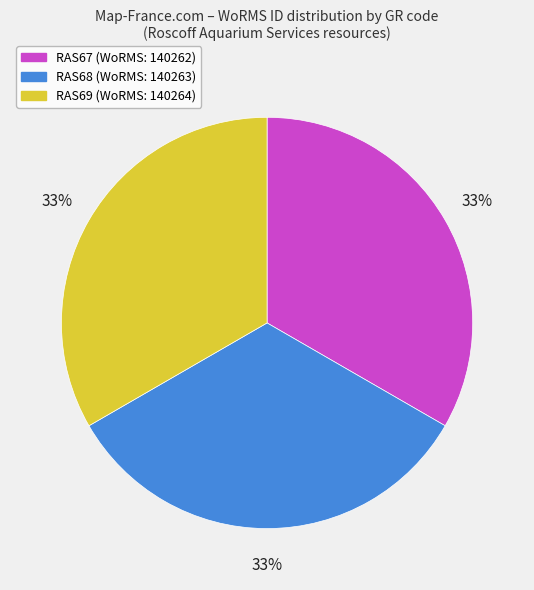

Does RAS68 account for over 50% of the chart?

No